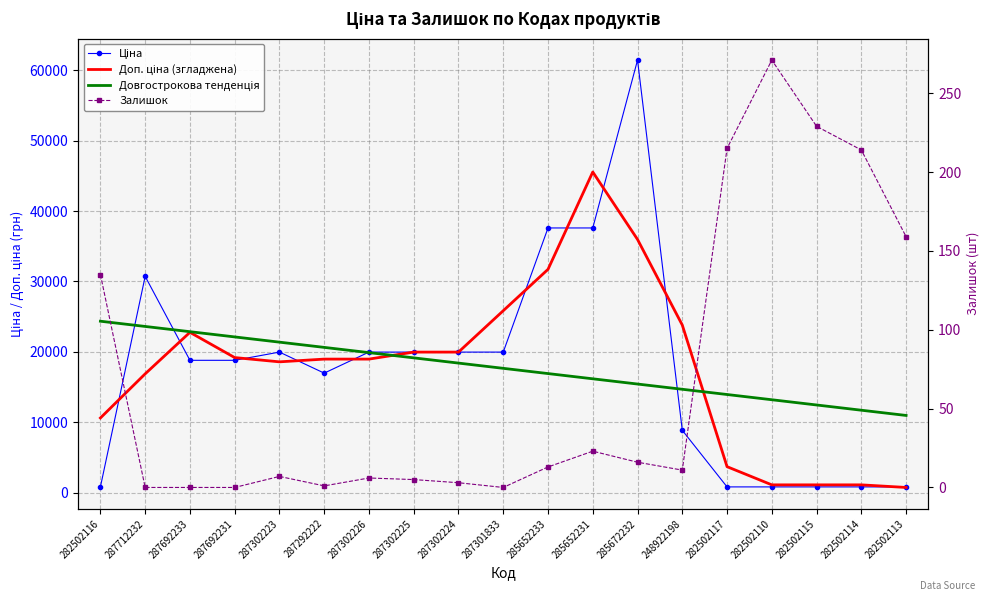

True or false: Ціна and Залишок intersect in this chart.

False